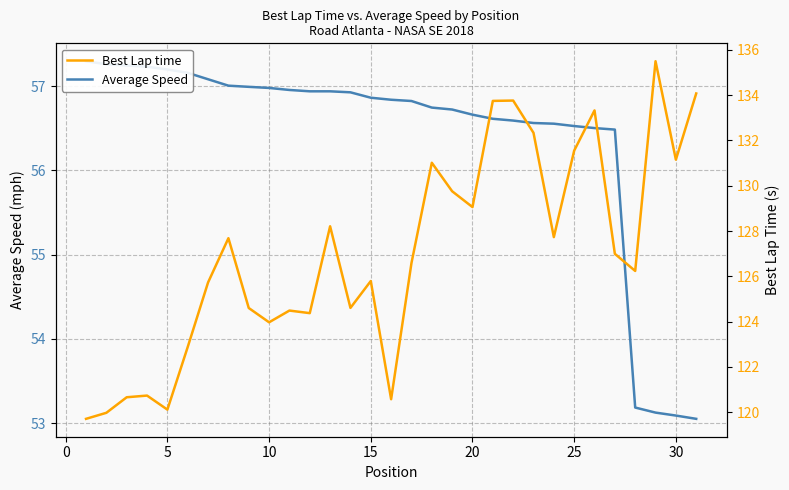

How many data points in Average Speed are above 56?

27